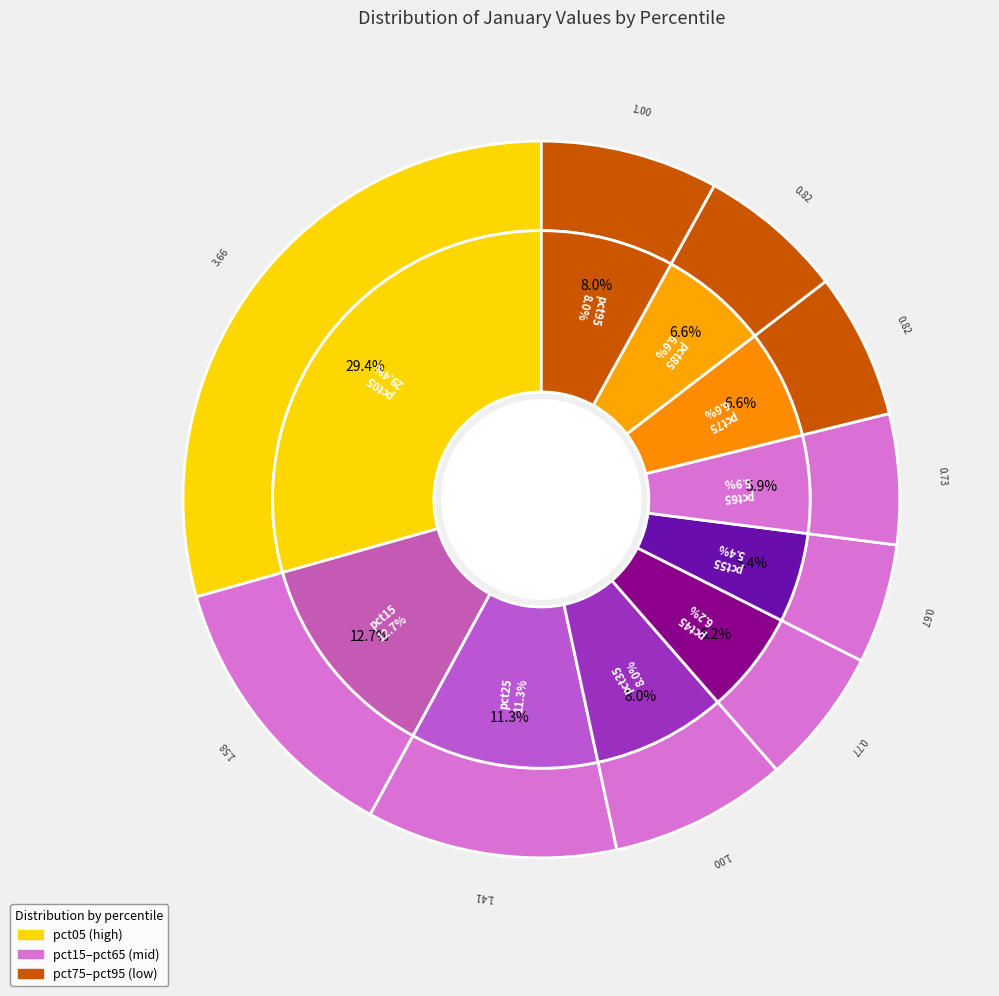

Is it true that pct05 is 29% of the pie?

True